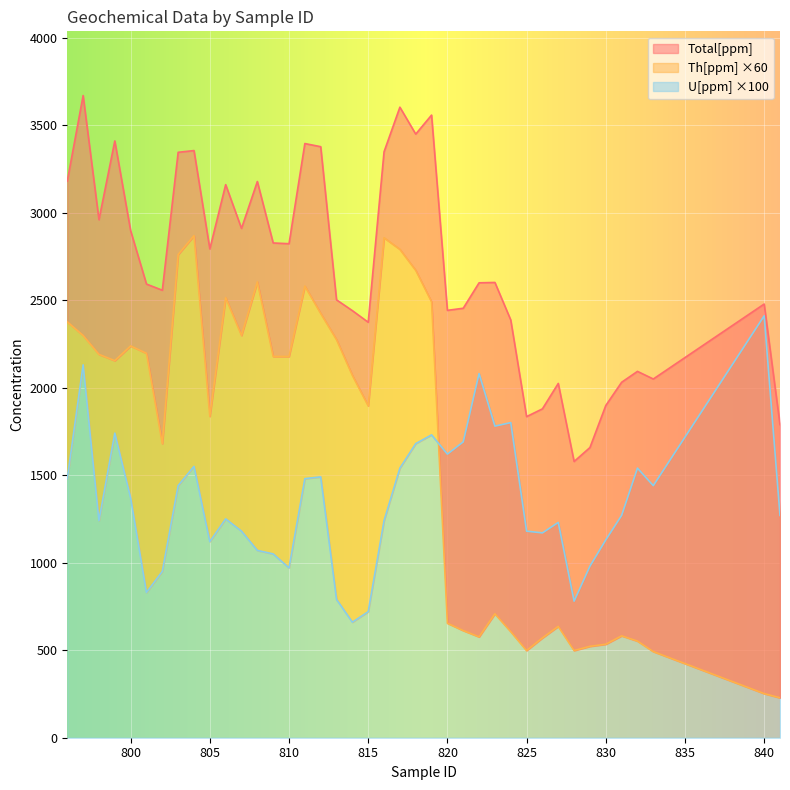

What is the difference between the highest and lowest values at 810?

1852.0